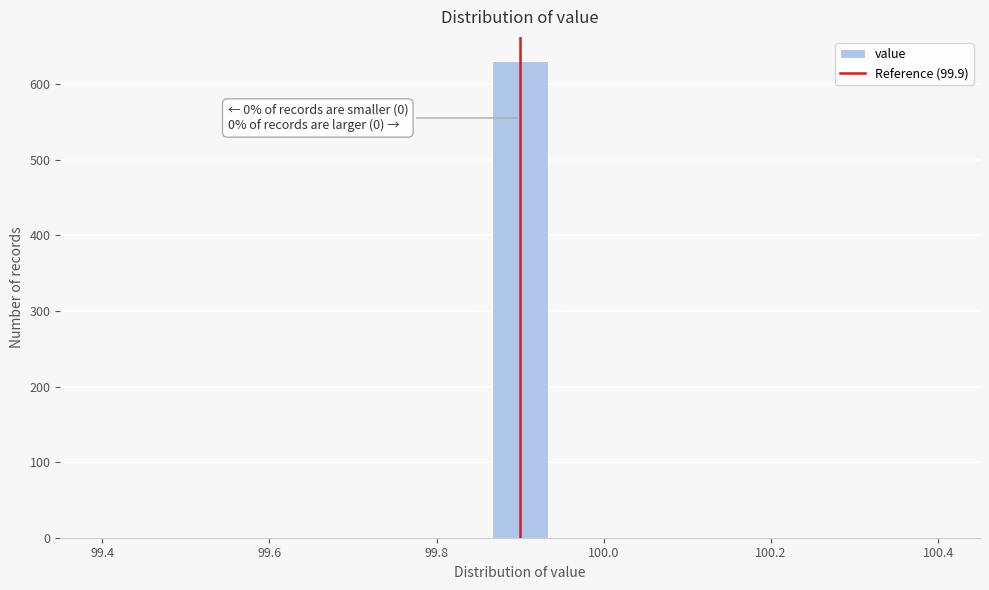

Read against the x-axis, roughly where is the centre of the tallest bar?

99.90